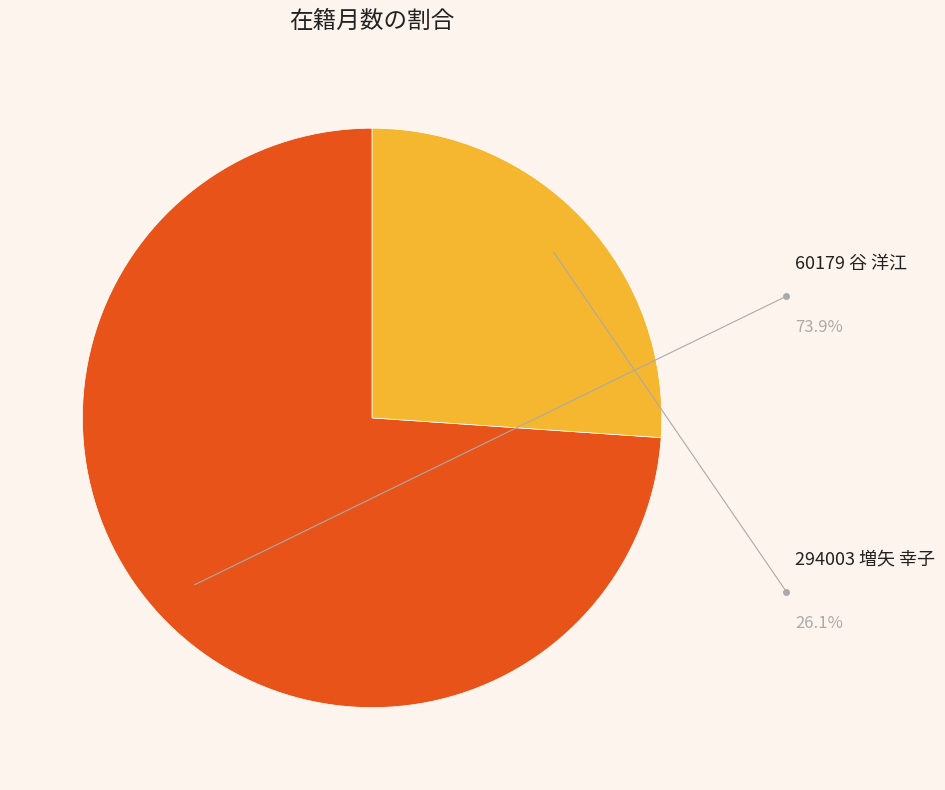

What percentage is NOT represented by 60179 谷 洋江?

26.1%